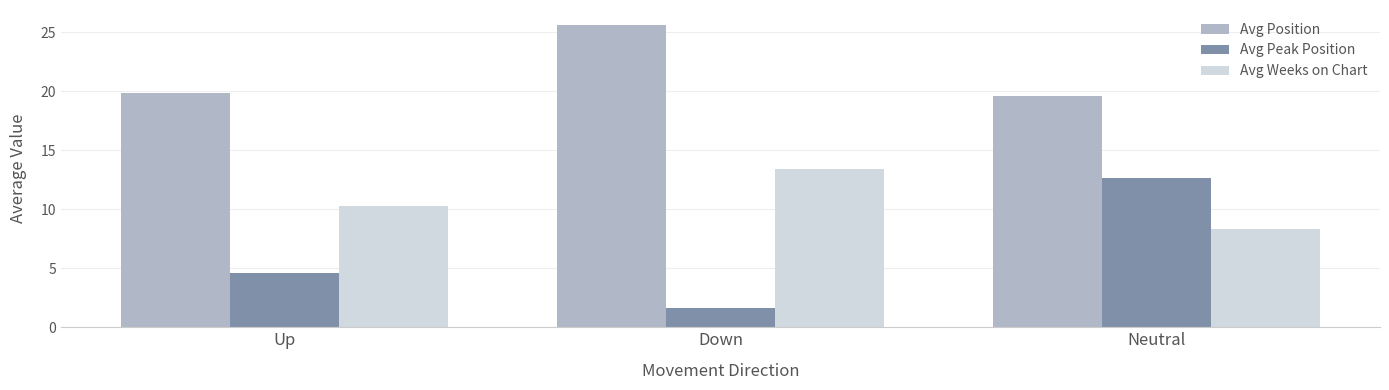

True or false: Avg Peak Position has a value of 6.6 at Up.

False